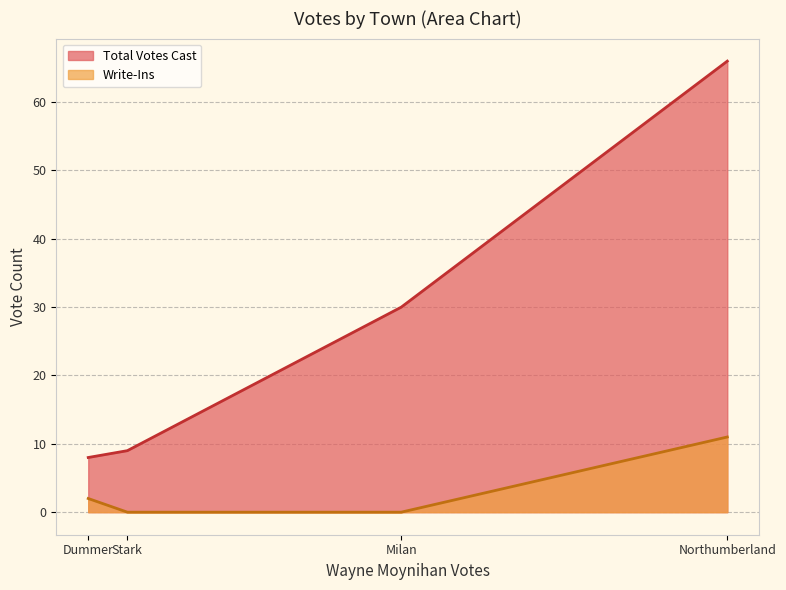

How many values in Write-Ins are above zero?

2